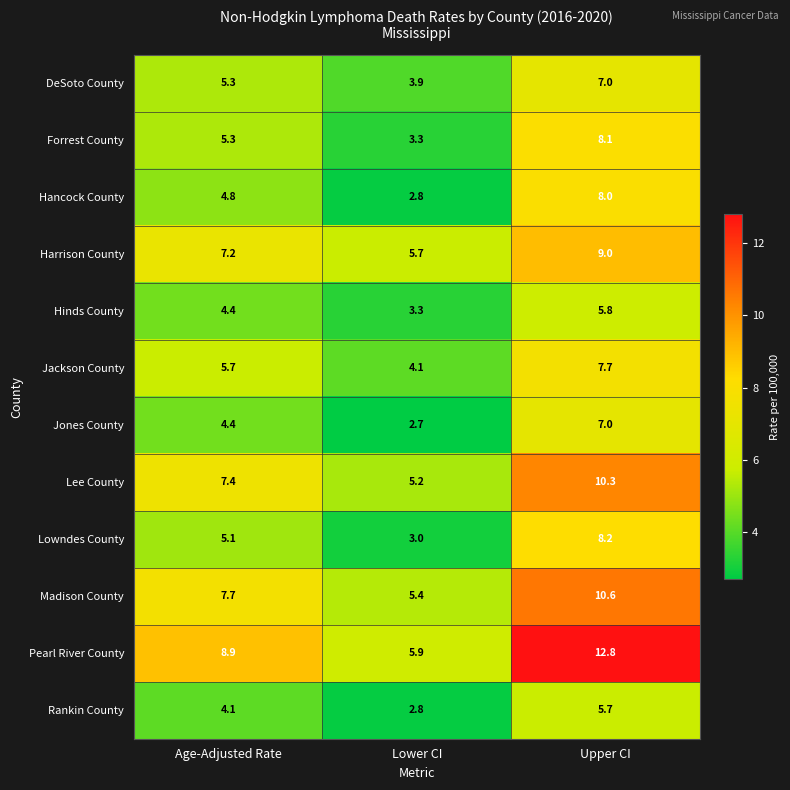

What is the minimum value shown in the chart?

2.7